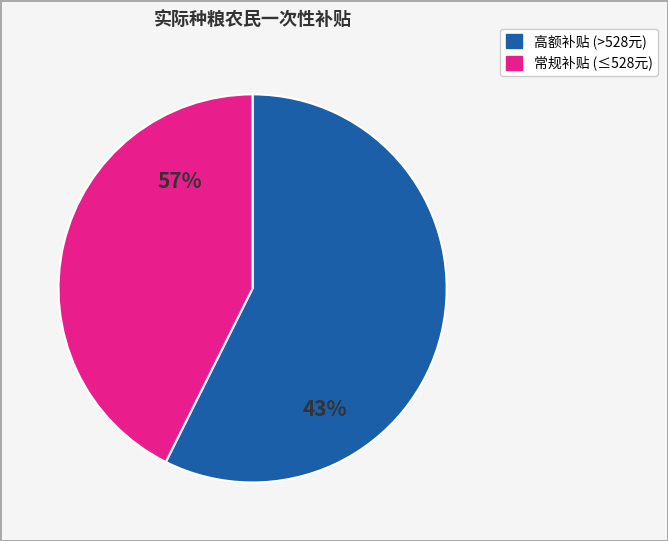

Is there any slice that represents more than half of the pie?

Yes